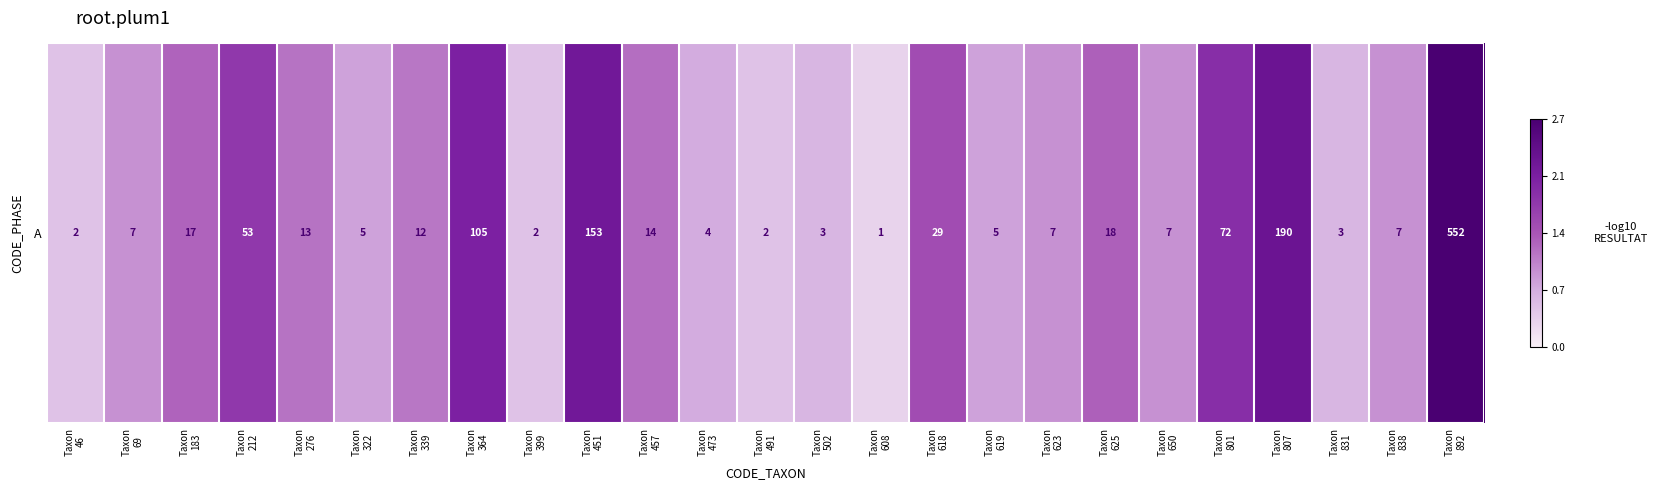

The chart shows a value of 0.7 at Taxon
46. True or false?

False